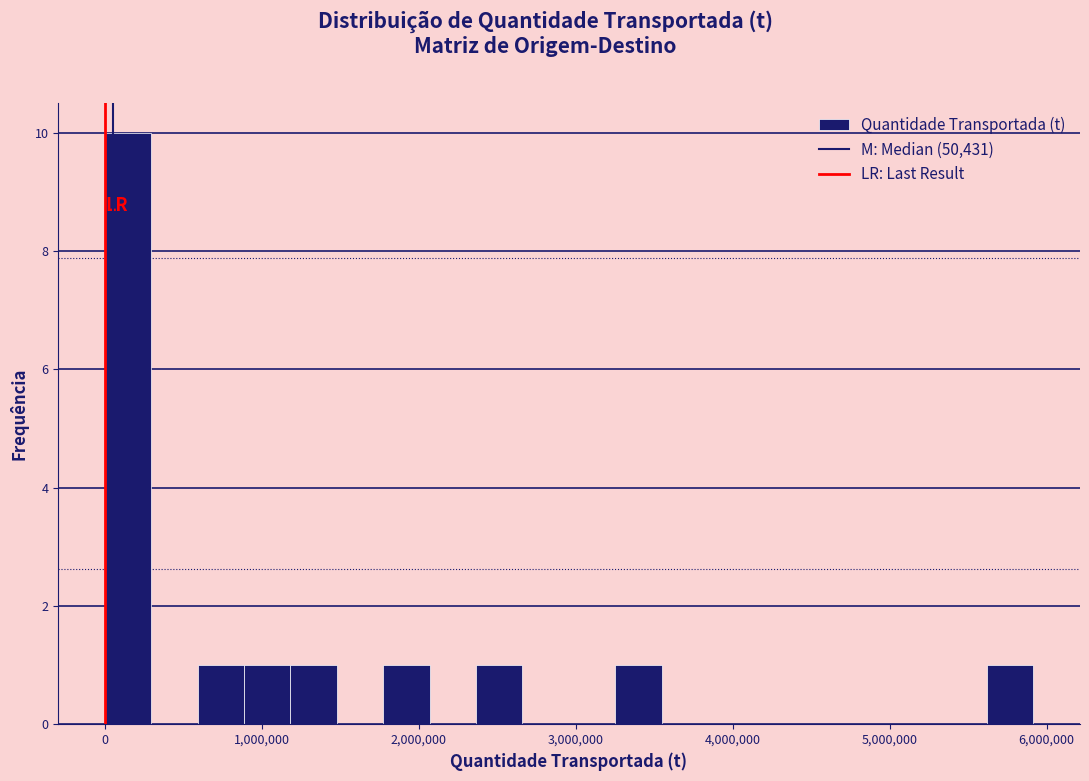

Read against the x-axis, roughly where is the centre of the tallest bar?

100000